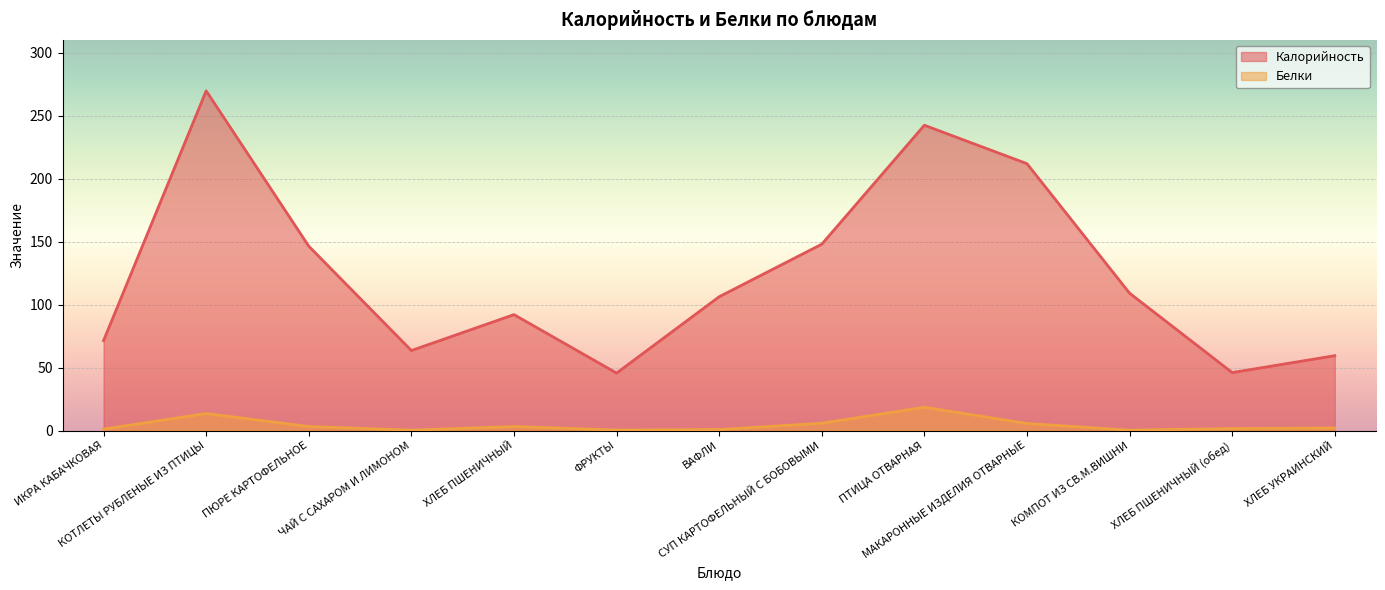

Rank the categories by Белки value from lowest to highest.

ЧАЙ С САХАРОМ И ЛИМОНОМ, КОМПОТ ИЗ СВ.М.ВИШНИ, ФРУКТЫ, ВАФЛИ, ИКРА КАБАЧКОВАЯ, ХЛЕБ ПШЕНИЧНЫЙ (обед), ХЛЕБ УКРАИНСКИЙ, ПЮРЕ КАРТОФЕЛЬНОЕ, ХЛЕБ ПШЕНИЧНЫЙ, МАКАРОННЫЕ ИЗДЕЛИЯ ОТВАРНЫЕ, СУП КАРТОФЕЛЬНЫЙ С БОБОВЫМИ, КОТЛЕТЫ РУБЛЕНЫЕ ИЗ ПТИЦЫ, ПТИЦА ОТВАРНАЯ